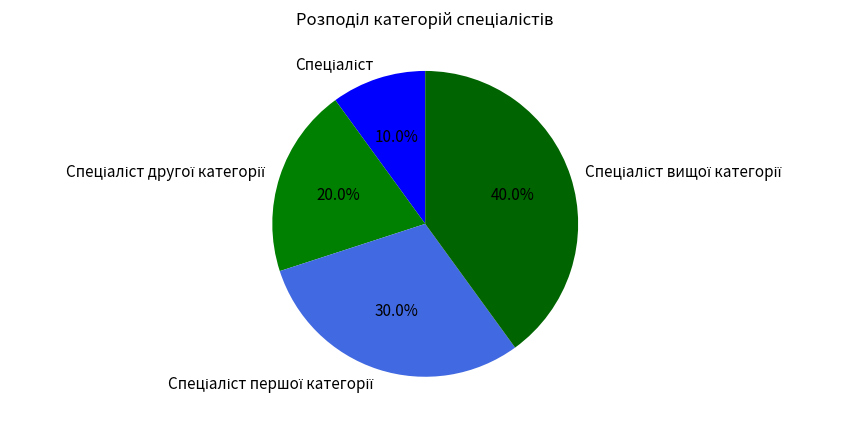

How many slices are in this pie chart?

4